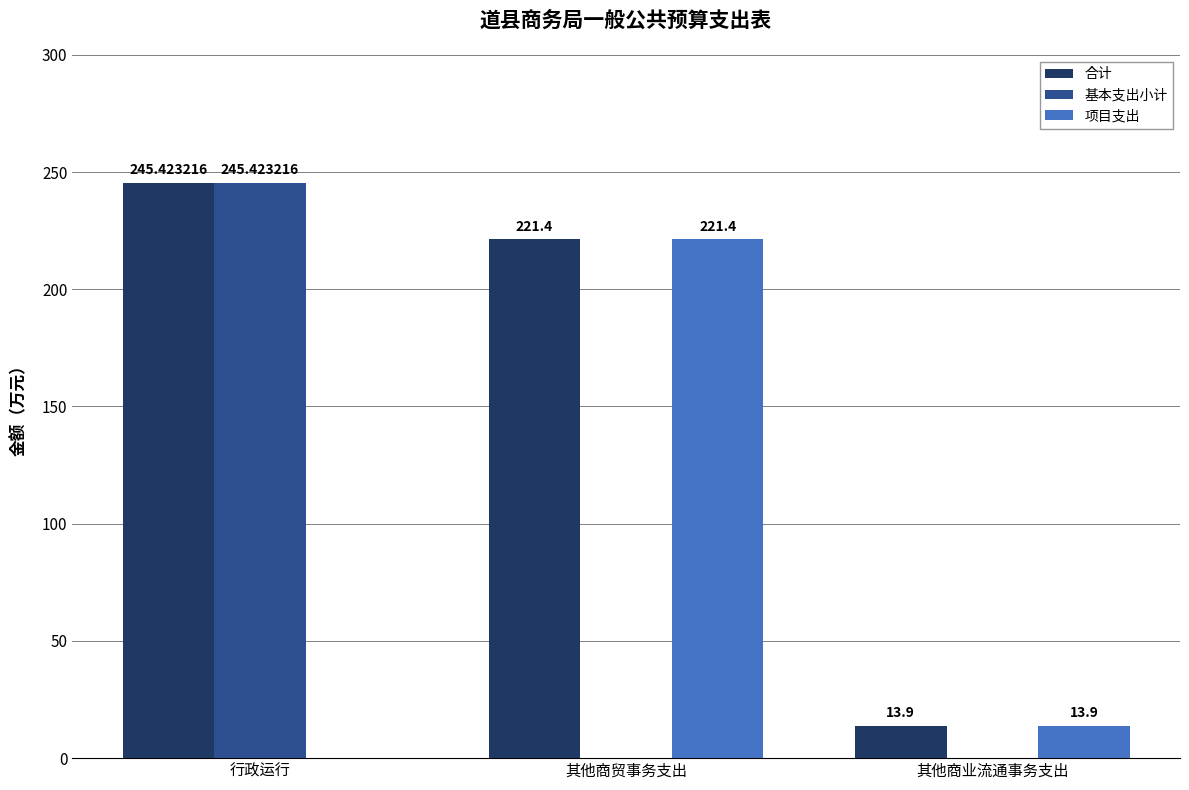

Is the value of 项目支出 at 其他商贸事务支出 greater than the value of 合计 at 行政运行?

No